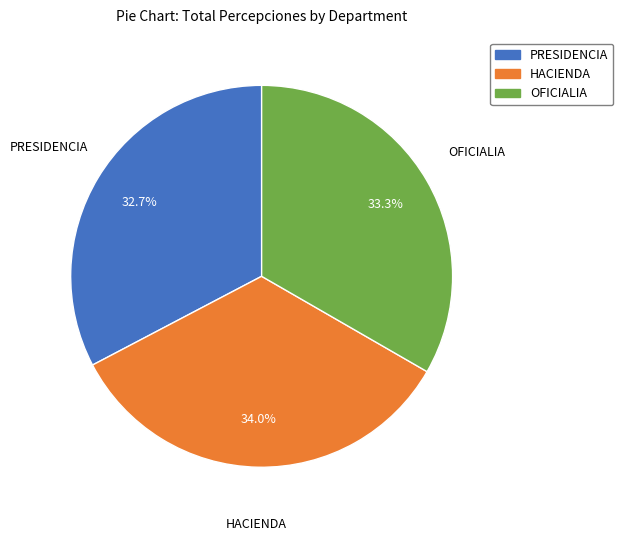

Count the number of slices in the pie.

3